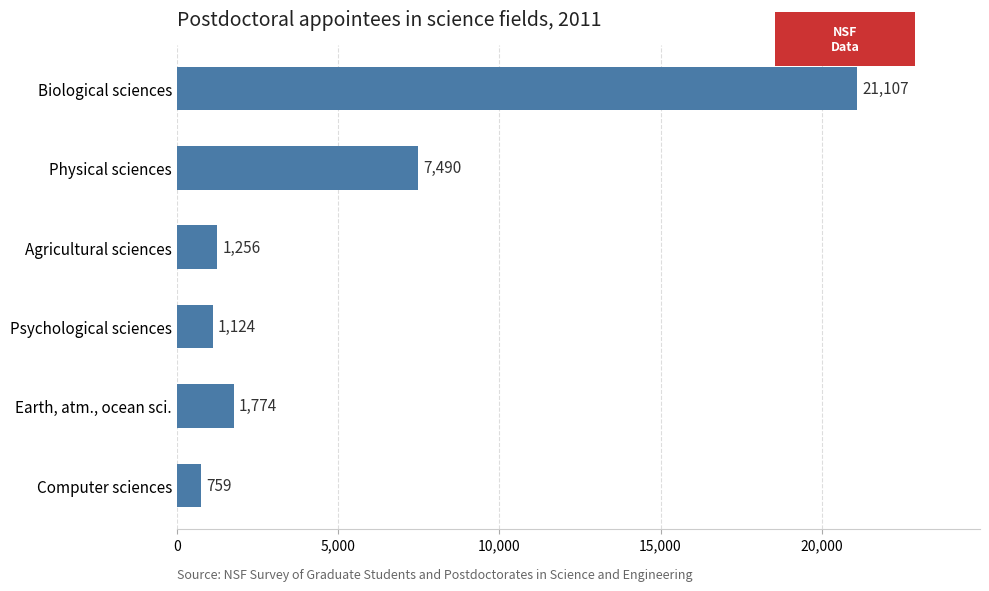

What is the sum of the values at Computer sciences and Psychological sciences?

1883